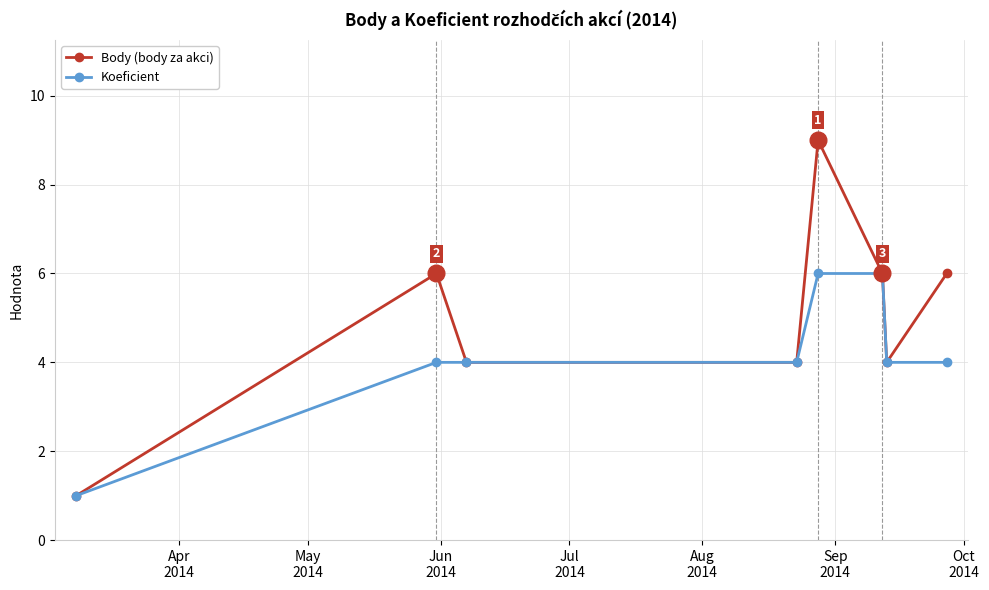

What are all the series names shown in the legend?

Body (body za akci), Koeficient